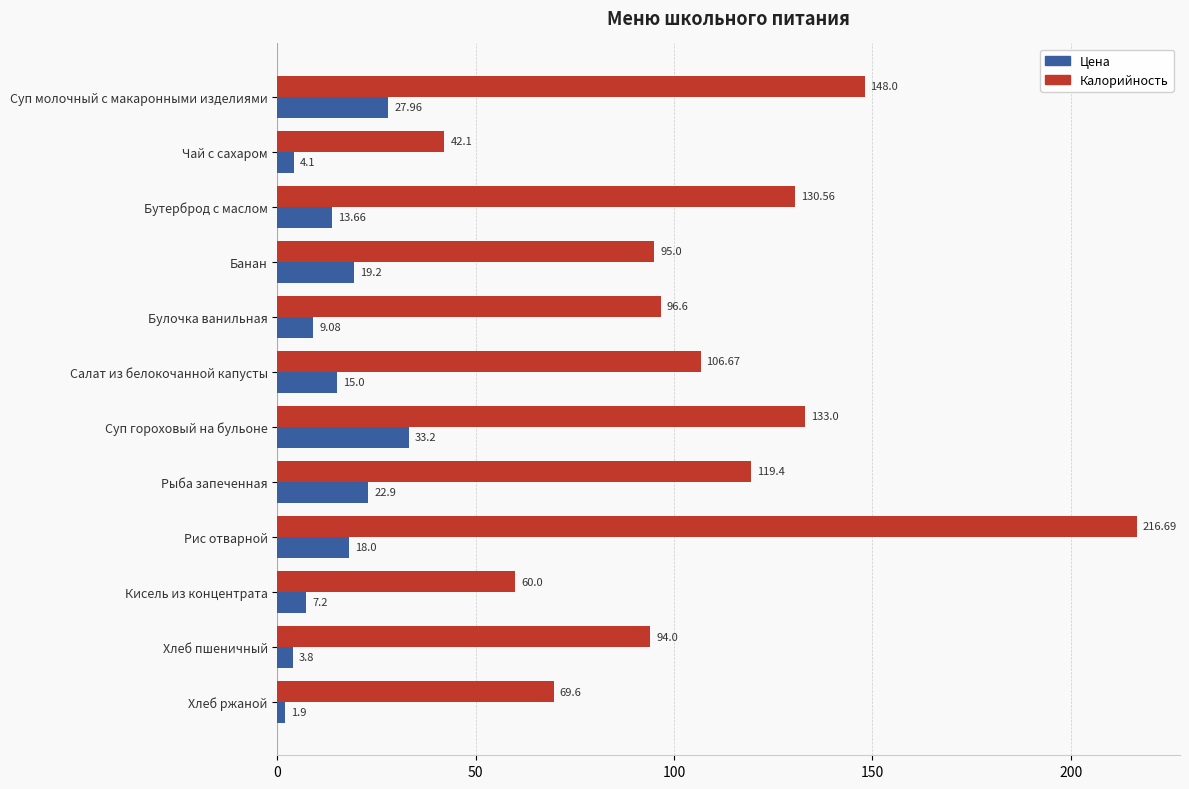

Where is Цена nearest to the value 17?

Рис отварной